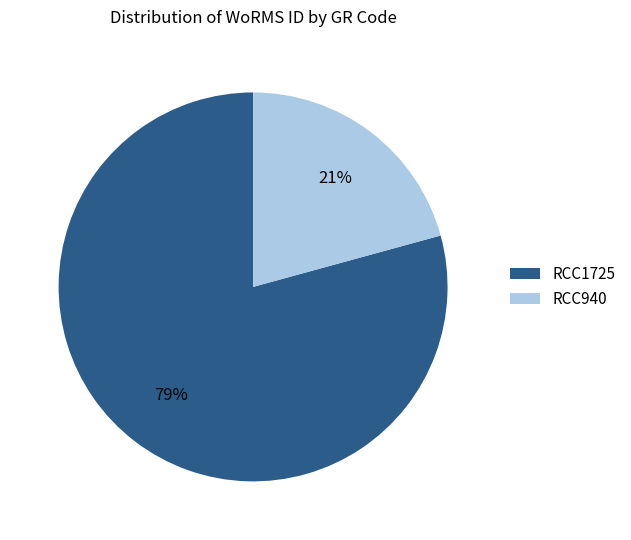

To the nearest percent, what portion does RCC1725 represent?

79%